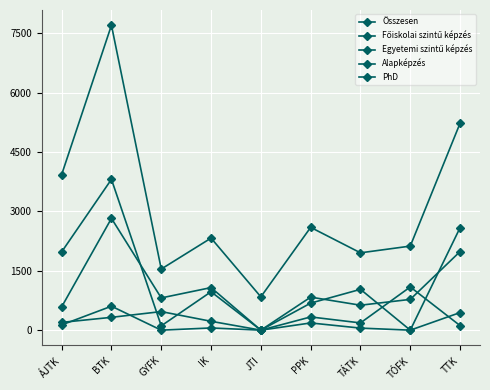

At which category does the chart reach its minimum across all series?

JTI